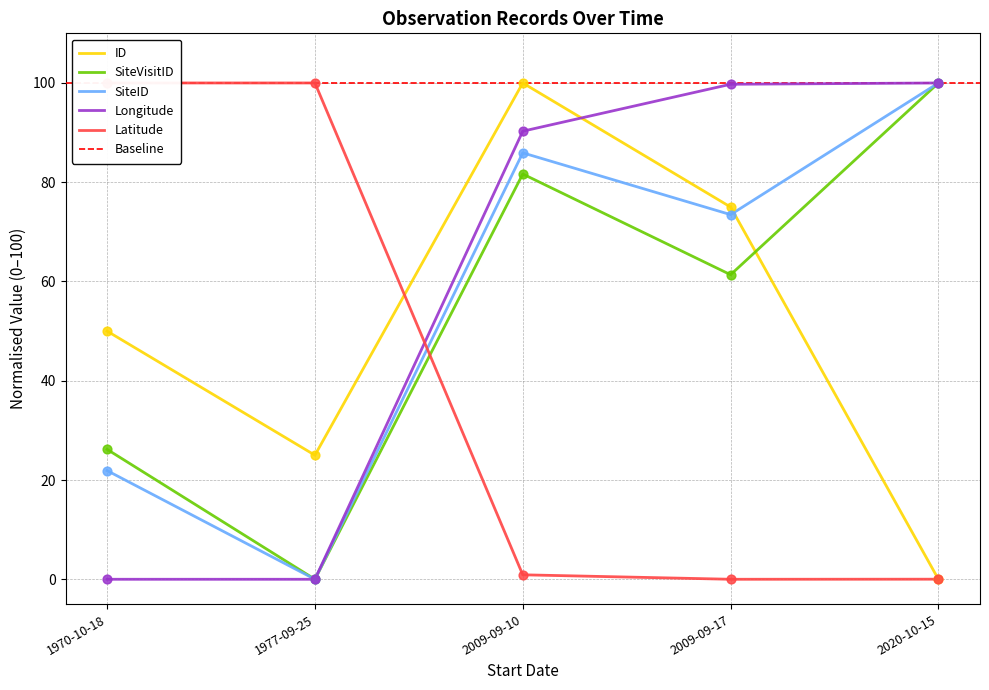

Which series has the largest Y range (max minus min)?

ID